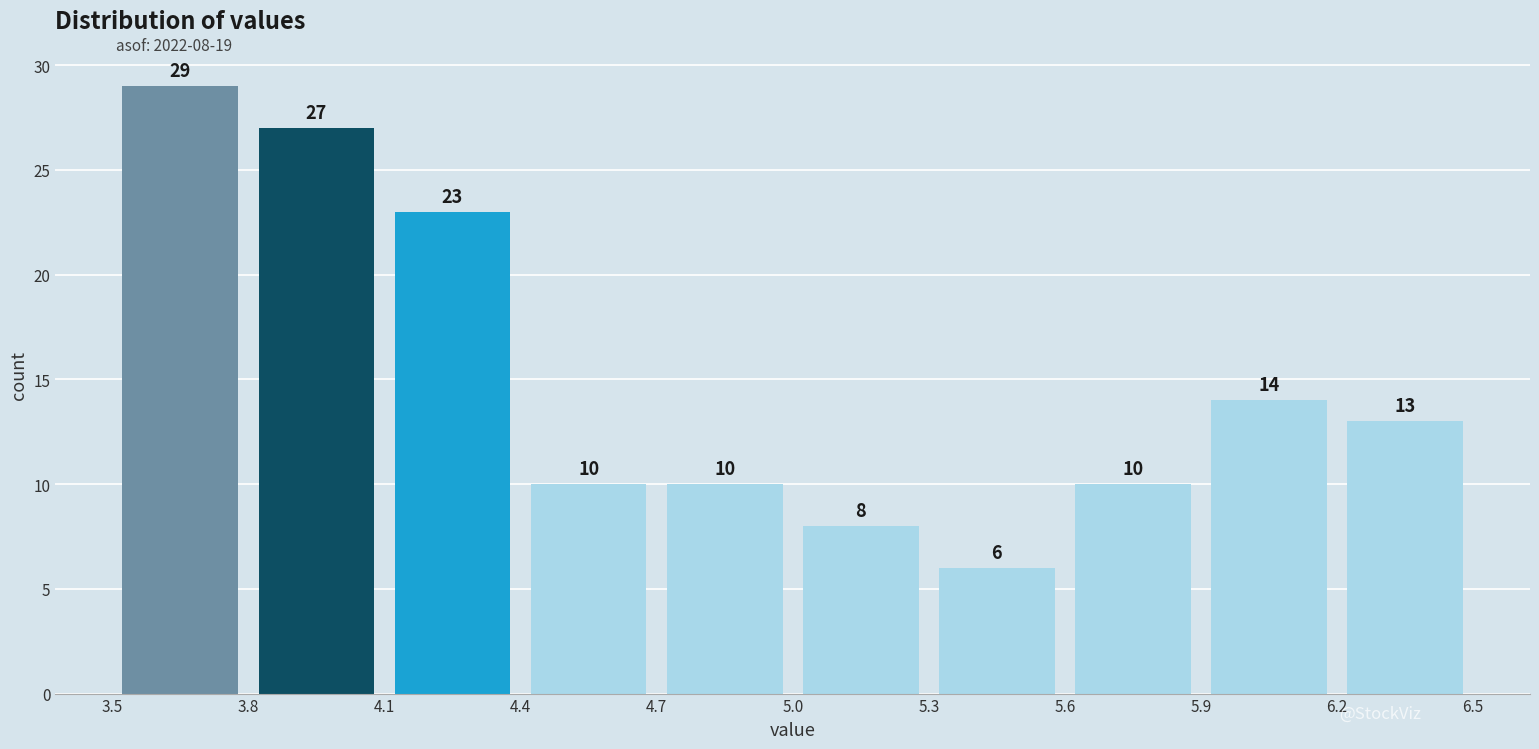

Over which range of the x-axis is the bar tallest?

3.5 to 3.8